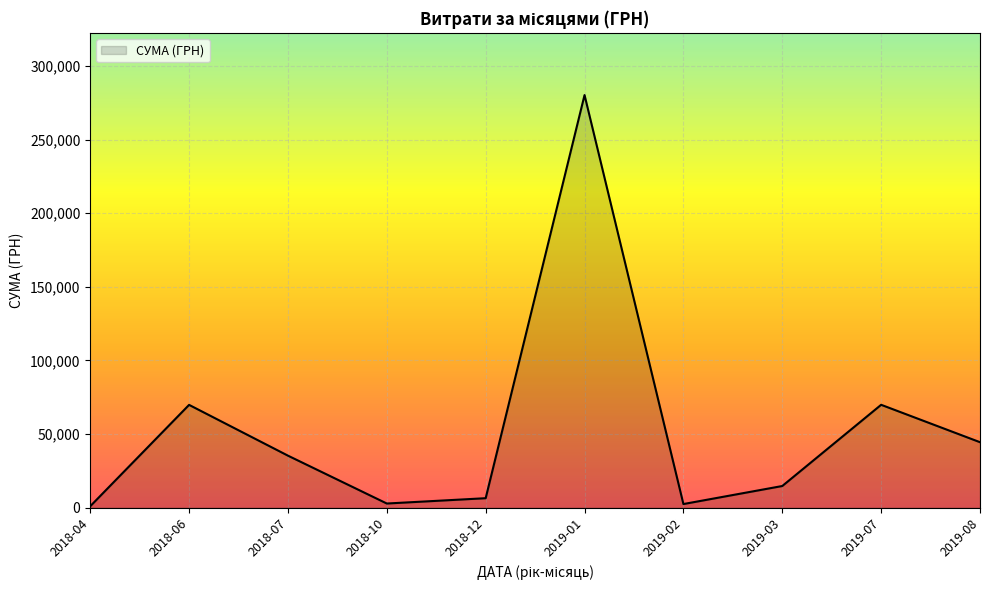

True or false: the data has more than 1 interior local peaks.

True